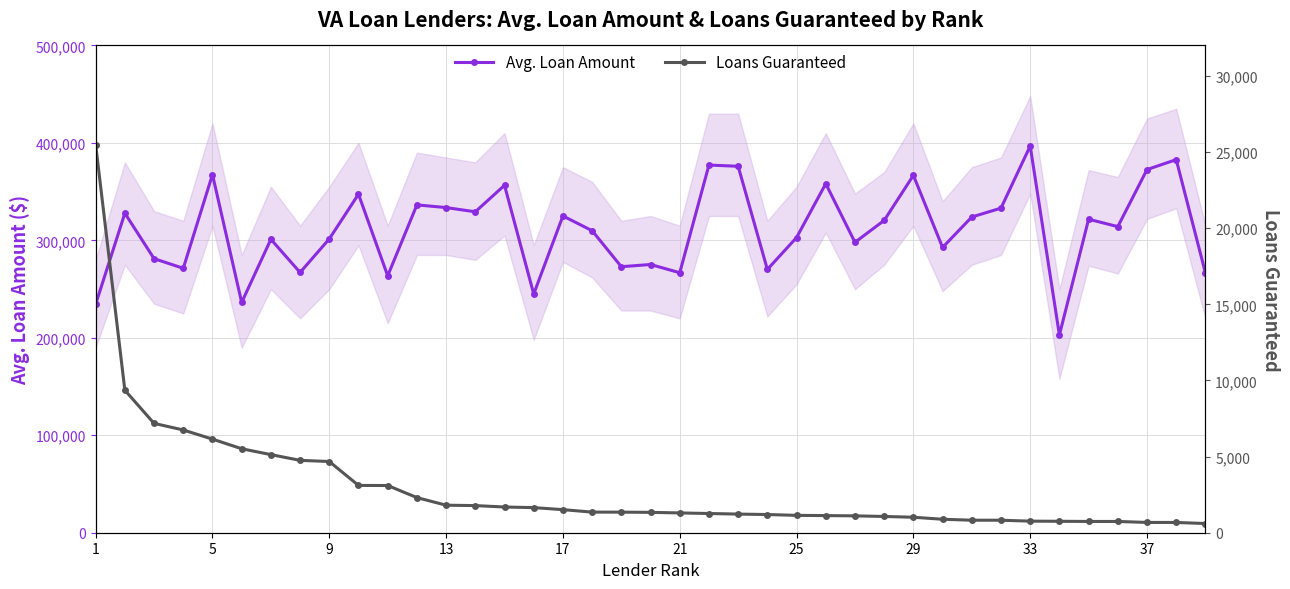

Rank the series by their maximum value, from lowest to highest.

Loans Guaranteed, Avg. Loan Amount